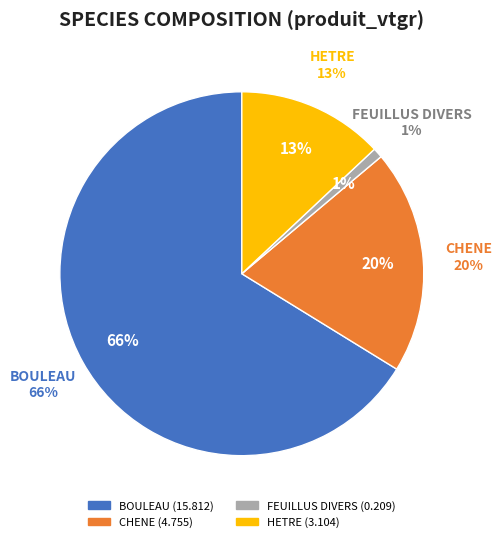

To the nearest percent, what portion does FEUILLUS DIVERS represent?

1%